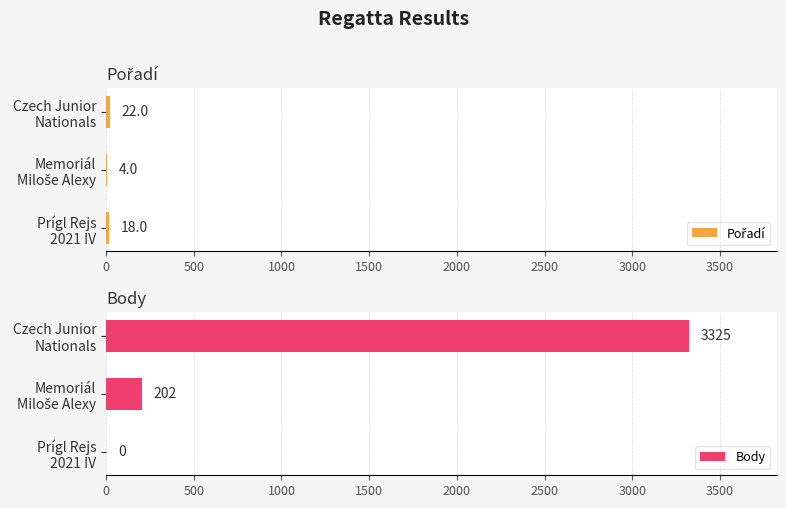

How many bars are there in each group?

2